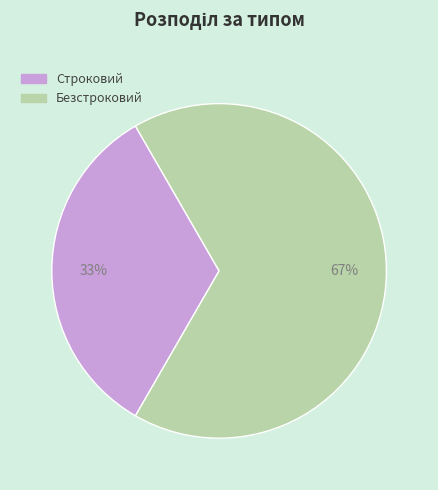

Which category has the biggest portion of the pie?

Безстроковий